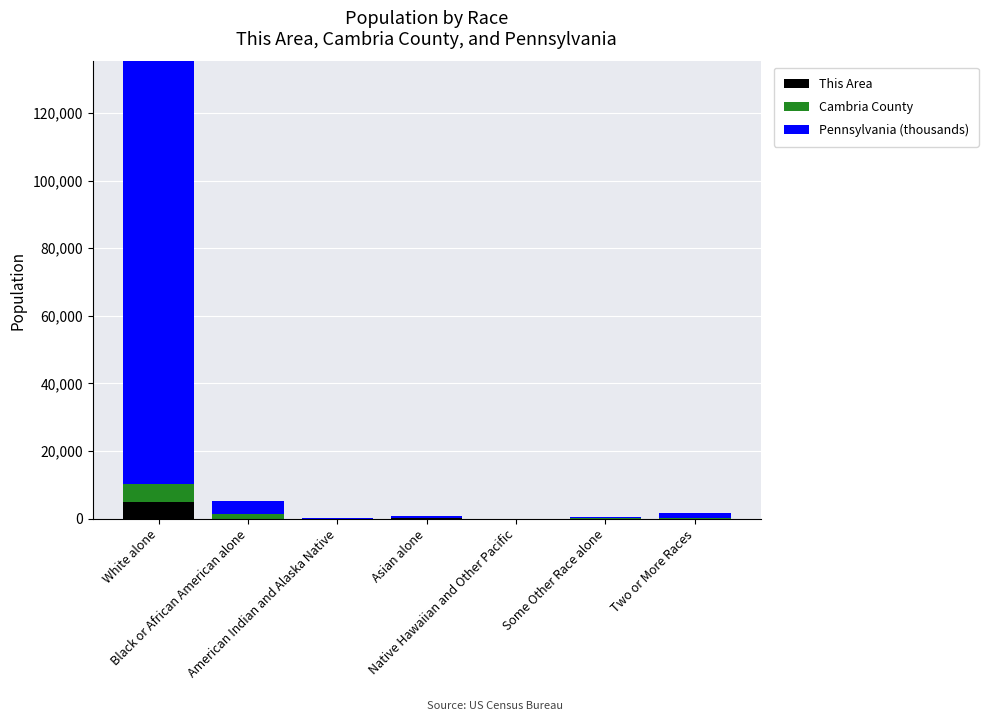

What is the value of the Cambria County bar at the 3rd from the left?

143.0